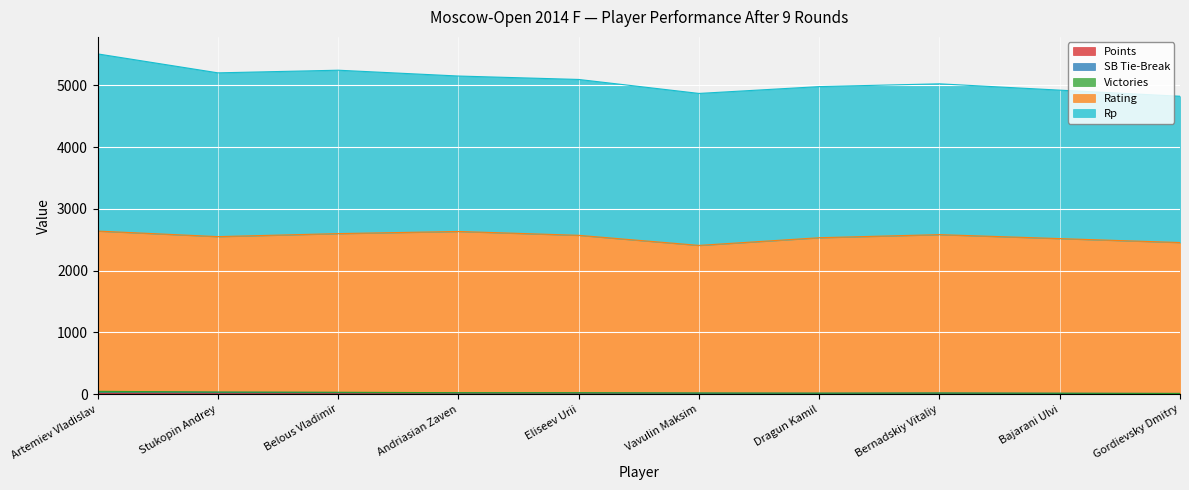

True or false: Points has a value of 1.2 at Gordievsky Dmitry.

False